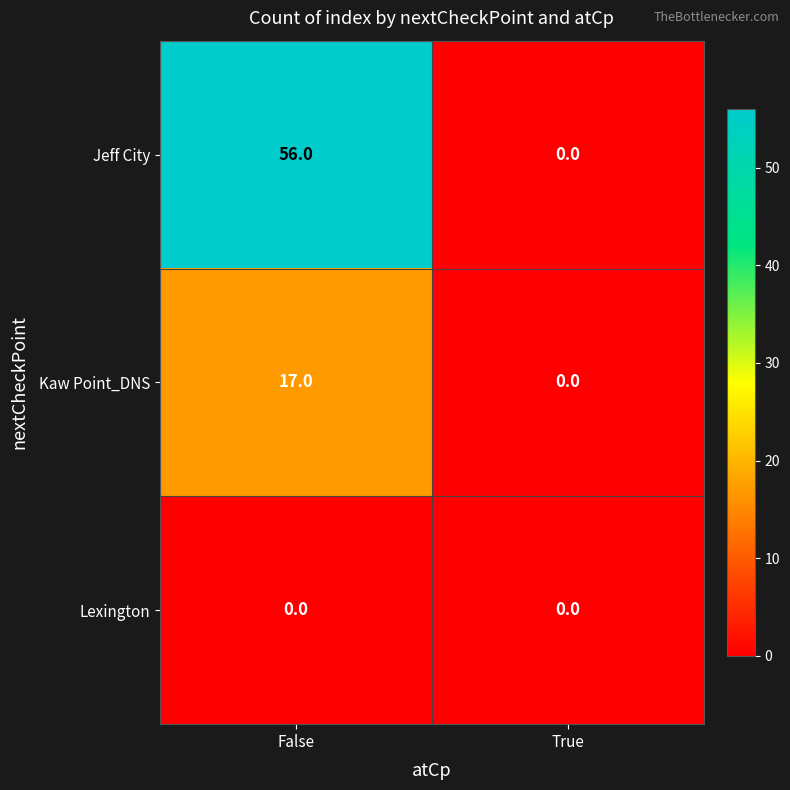

The Jeff City series shows 56 at False. True or false?

True